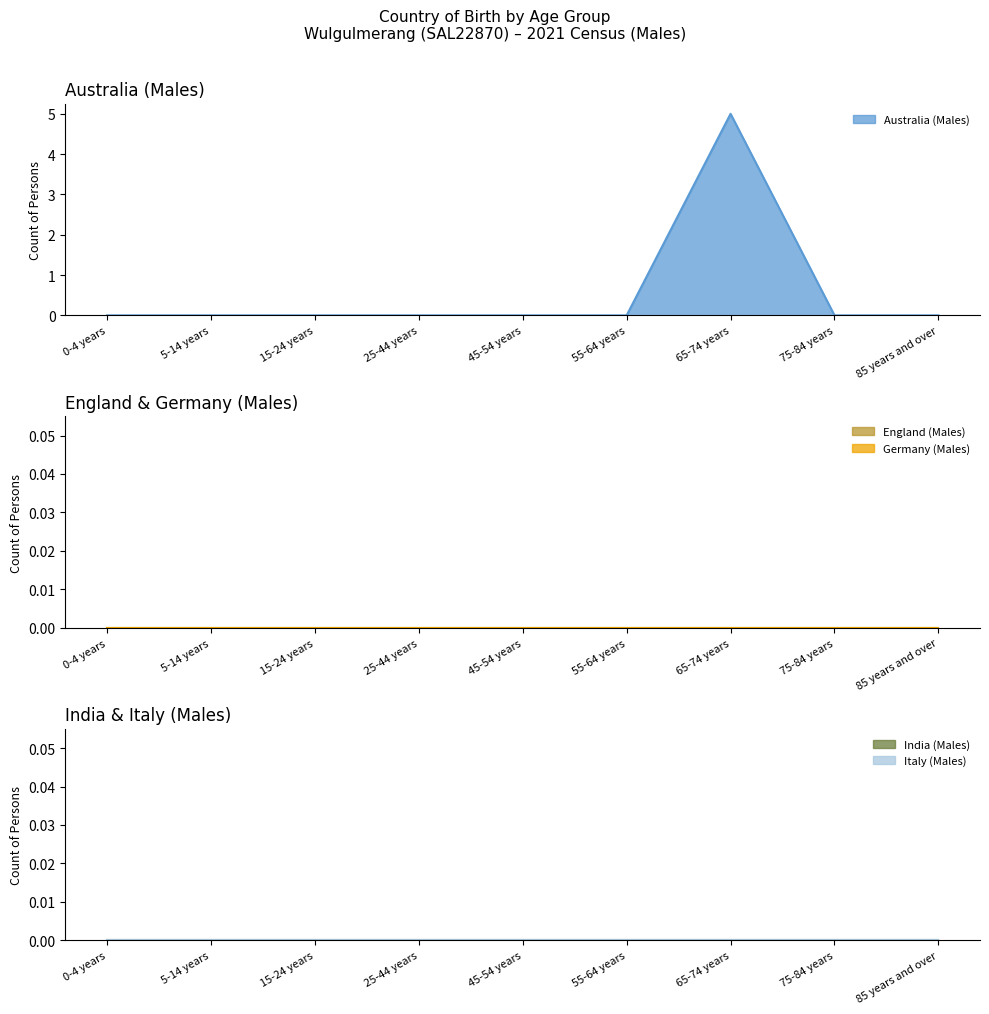

Which has a higher value, 5-14 years or 45-54 years?

5-14 years